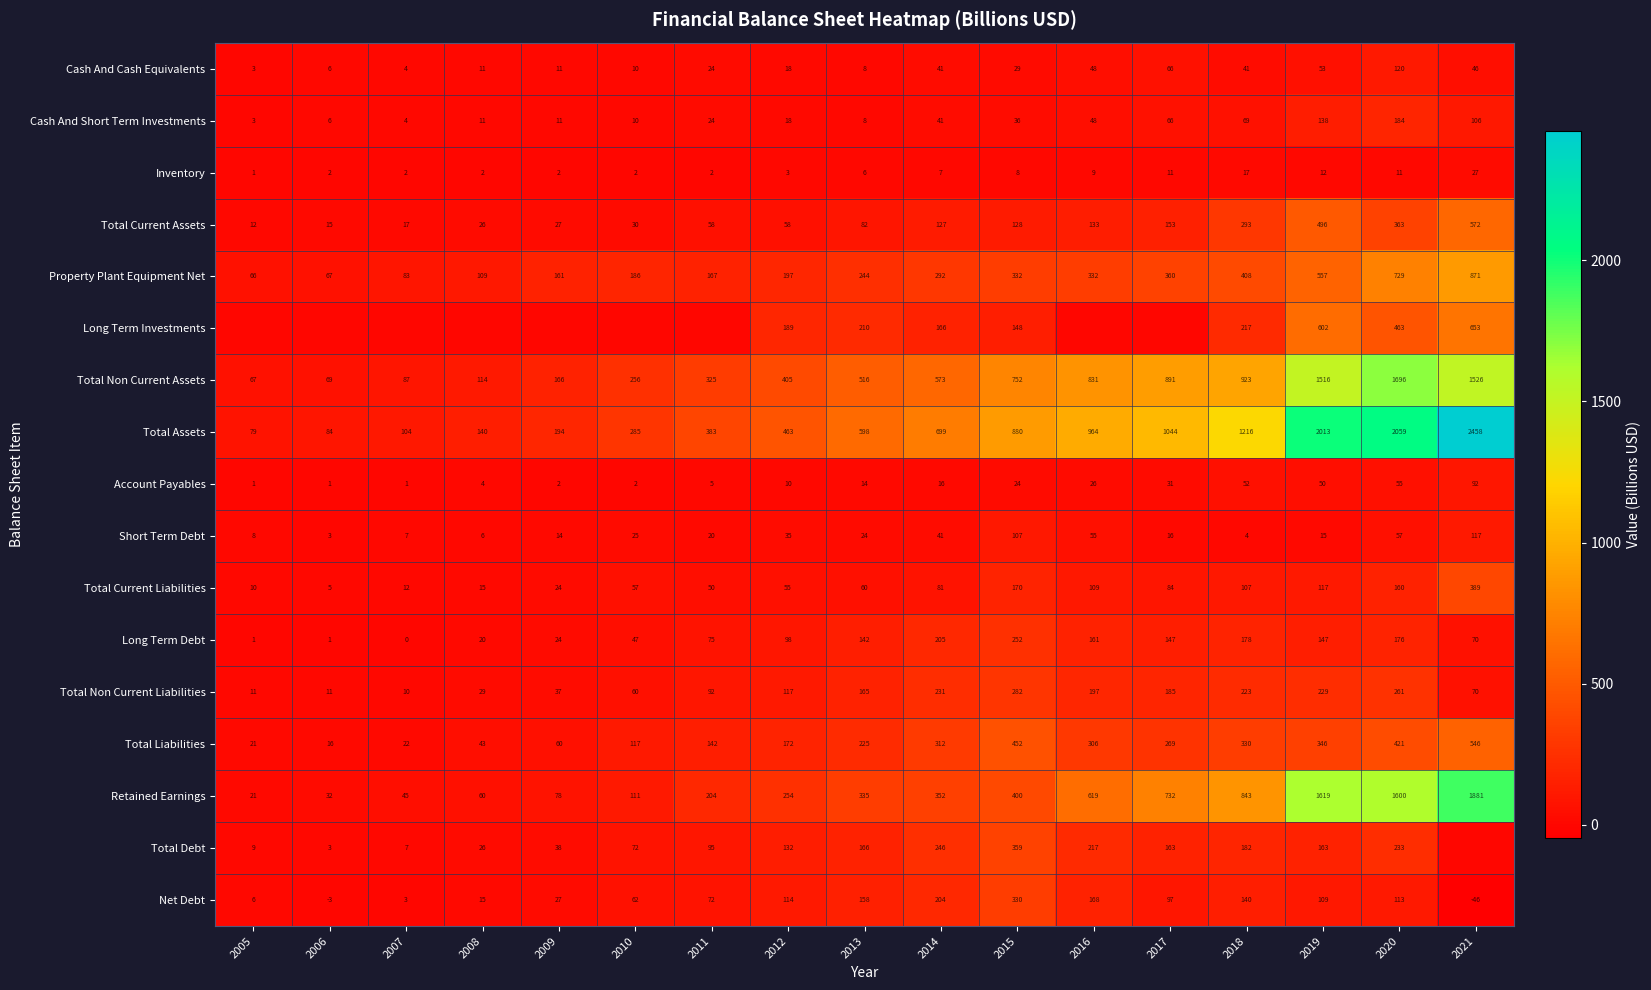

True or false: Total Liabilities has a value of 269.2 at 2012.

False